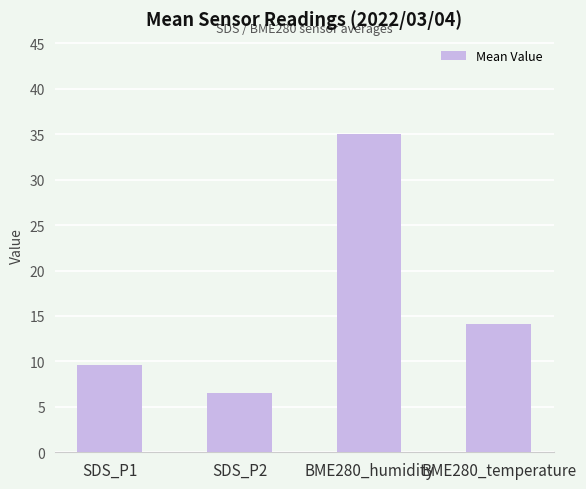

Count the number of values greater than 14.

2